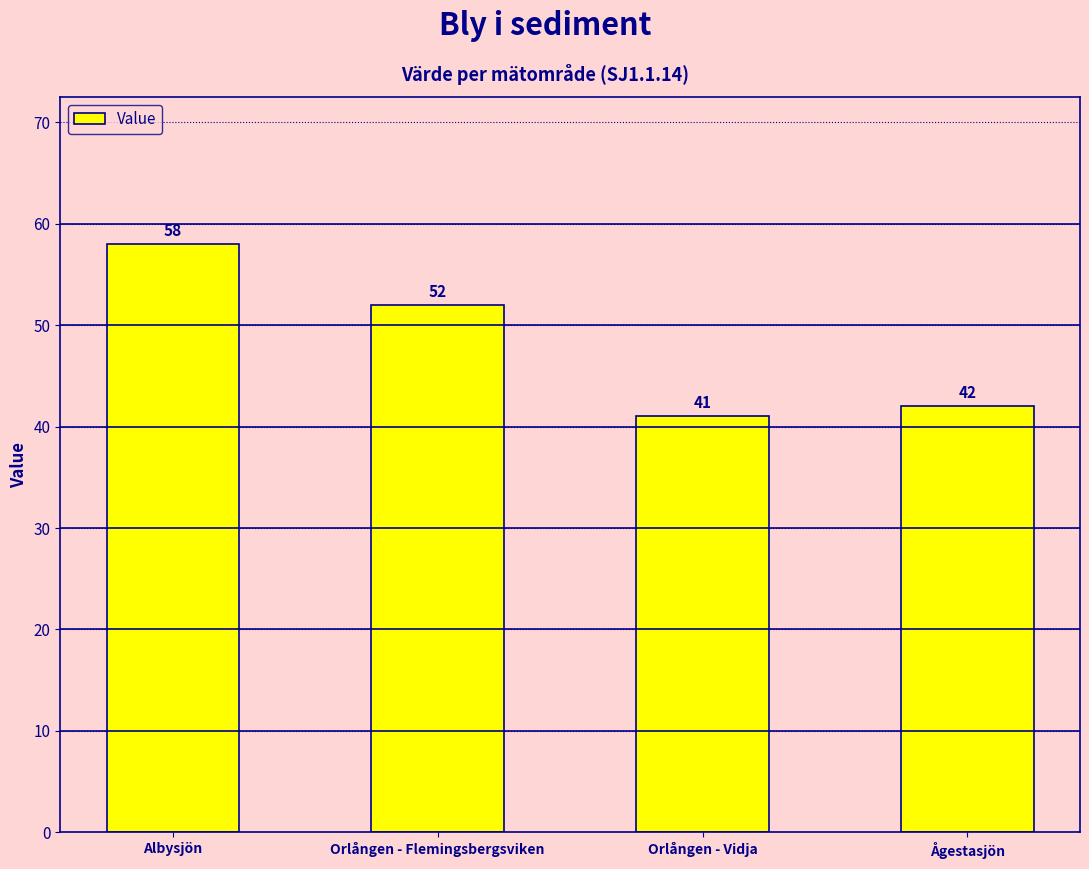

What is the label of the 3rd bar from the right?

Orlången - Flemingsbergsviken